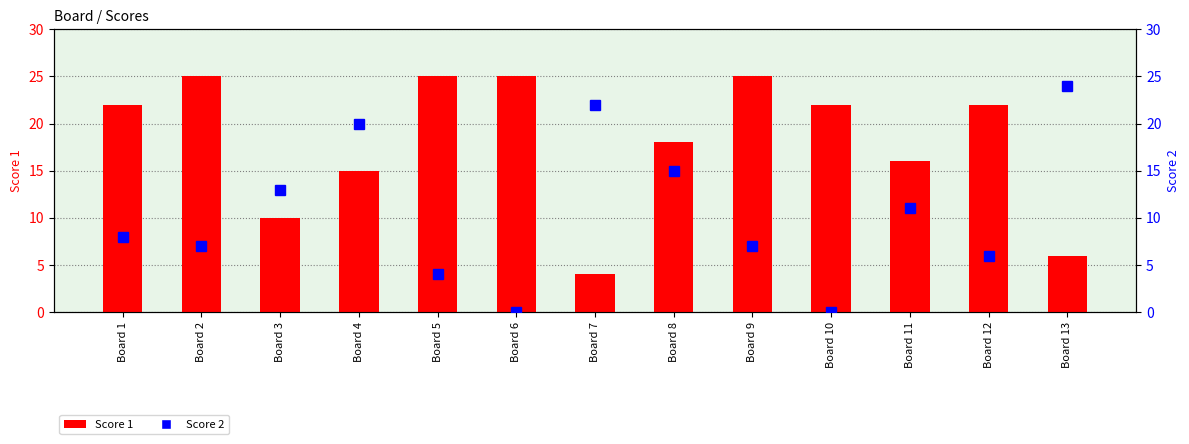

What is the difference between the maximum and minimum values in the Score 2 series?

24